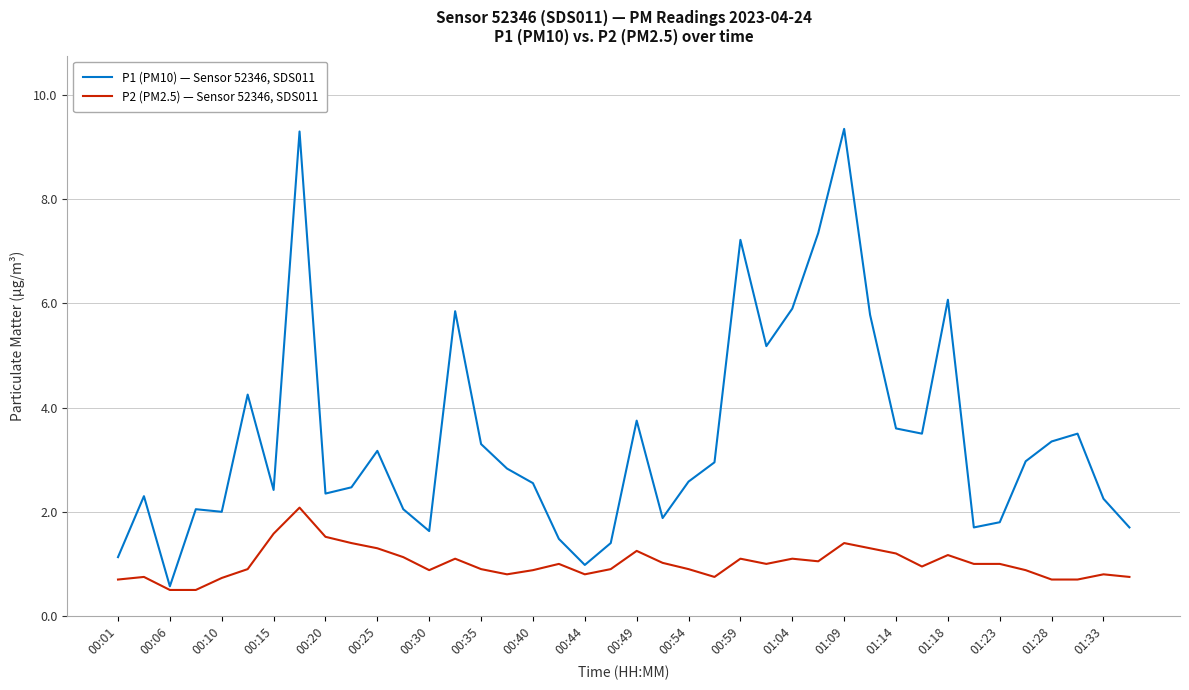

Rank the series by their average value, from lowest to highest.

P2 (PM2.5) — Sensor 52346, SDS011, P1 (PM10) — Sensor 52346, SDS011